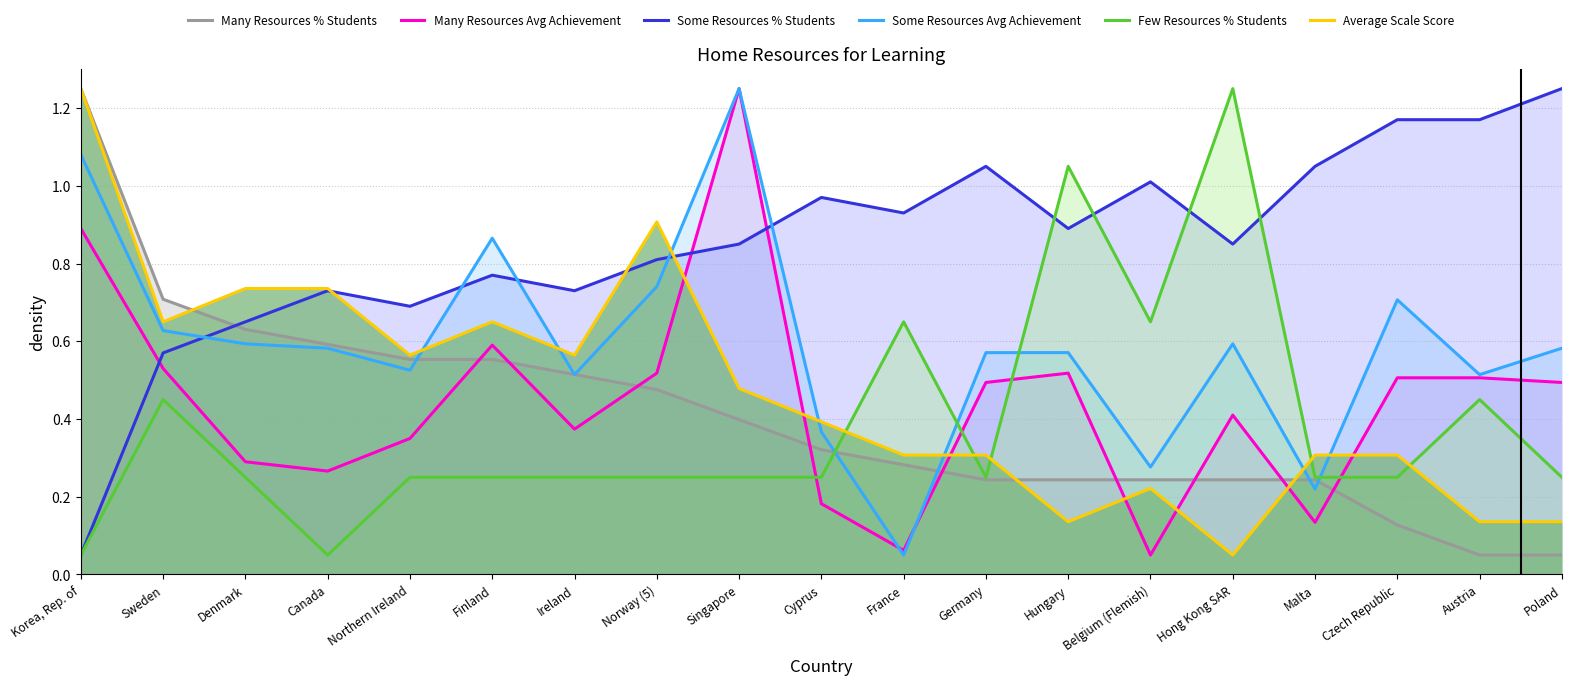

What is the sum of the Few Resources % Students values at Finland and Ireland?

0.5